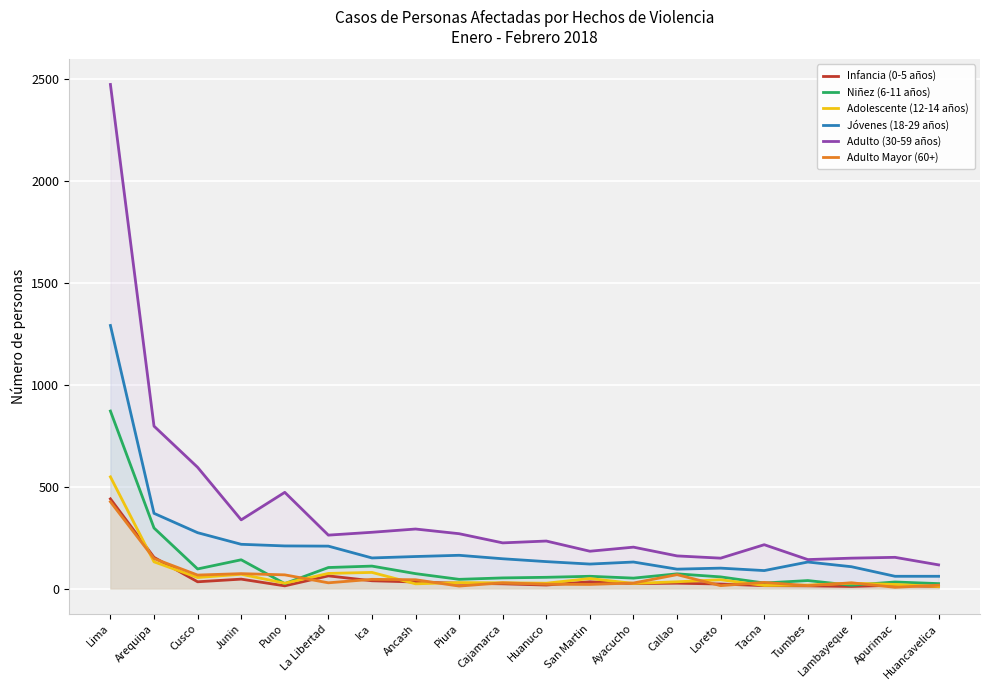

Rank the categories by Adulto Mayor (60+) value from lowest to highest.

Apurimac, Piura, Loreto, Tumbes, Huancavelica, San Martin, Huanuco, Ayacucho, La Libertad, Cajamarca, Lambayeque, Tacna, Ancash, Ica, Cusco, Puno, Callao, Junin, Arequipa, Lima